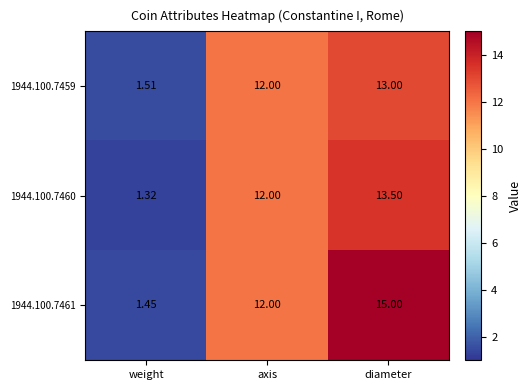

Which category has the lowest value in the 1944.100.7460 series?

weight